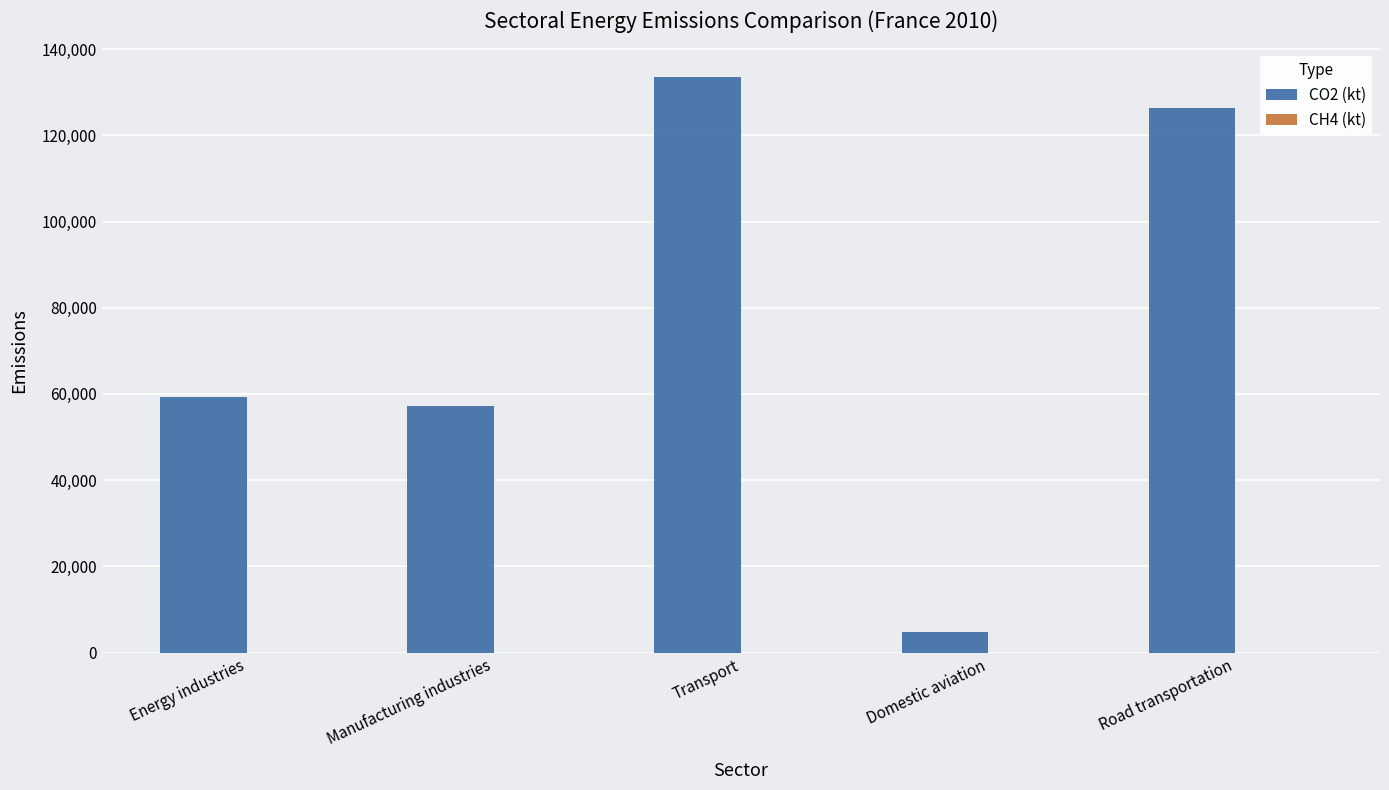

The value of CO2 (kt) at Transport is 133471.4. True or false?

True